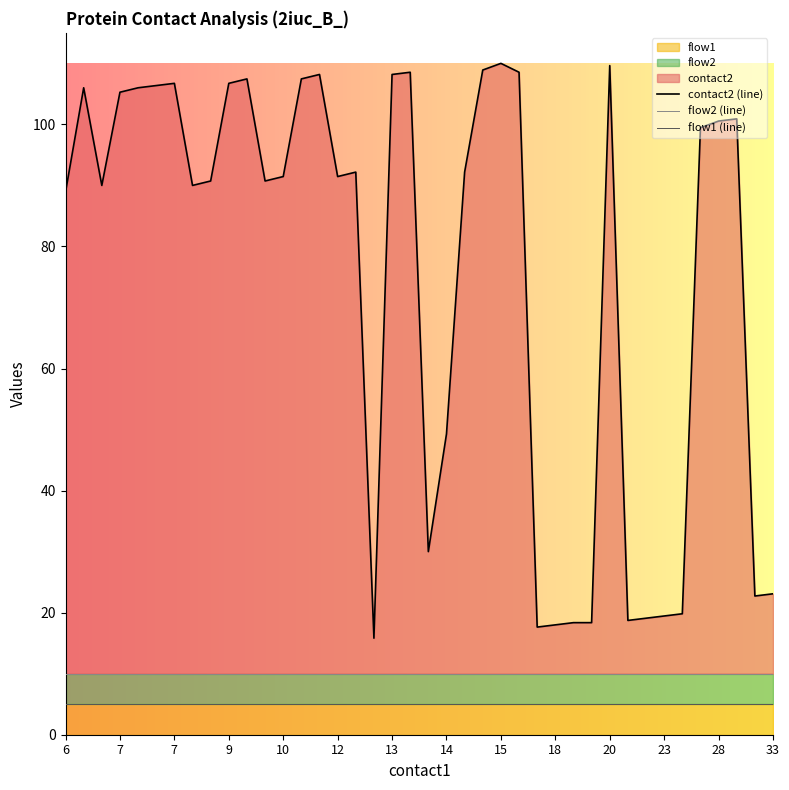

What is the value of the flow2 (line) point at the 13th from the left?

10.0